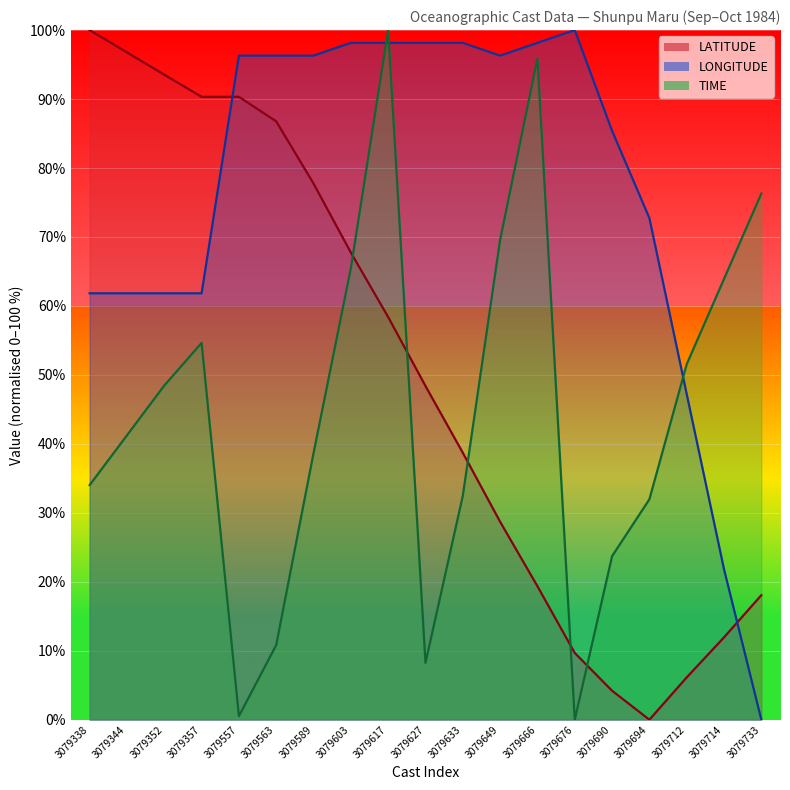

The value of TIME at 3079714 is 109.3. True or false?

False